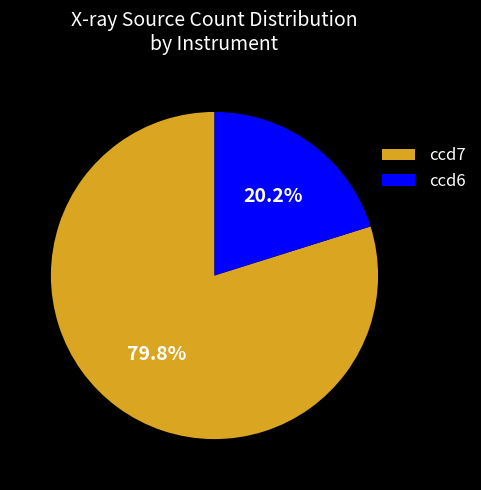

How many slices are in this pie chart?

2